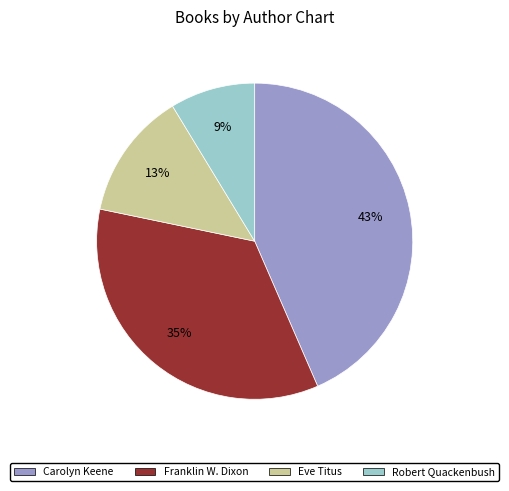

What is the largest slice in the pie chart?

Carolyn Keene